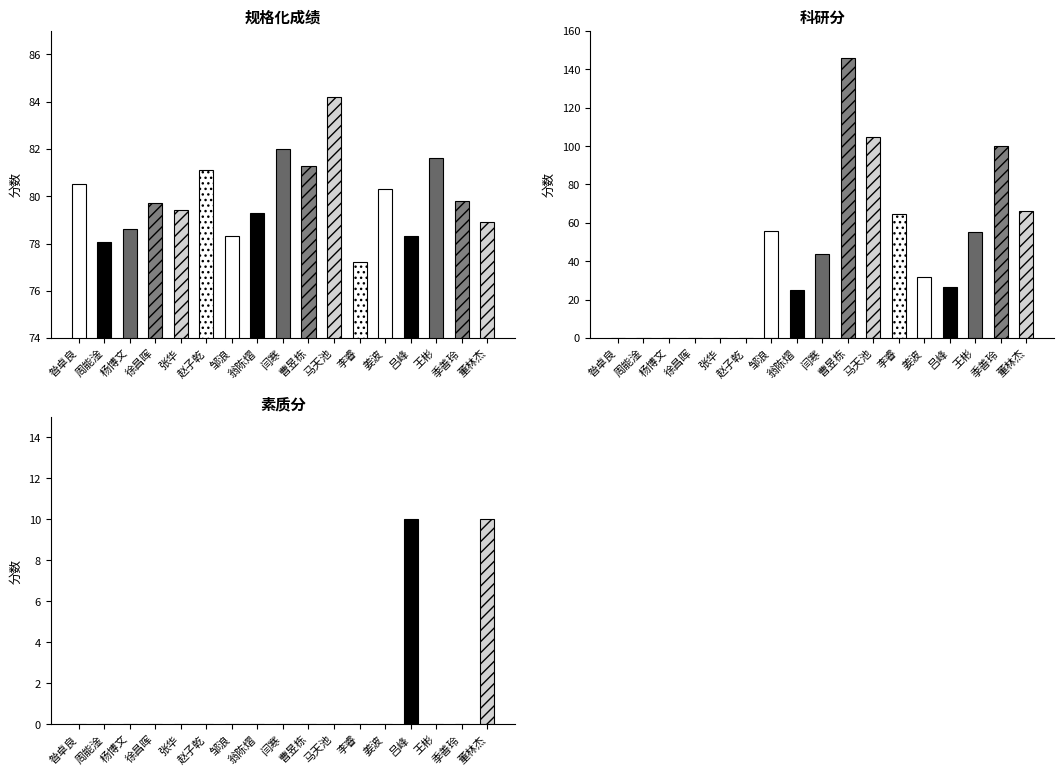

Which has a higher value, 闫寒 or 周能淦?

闫寒